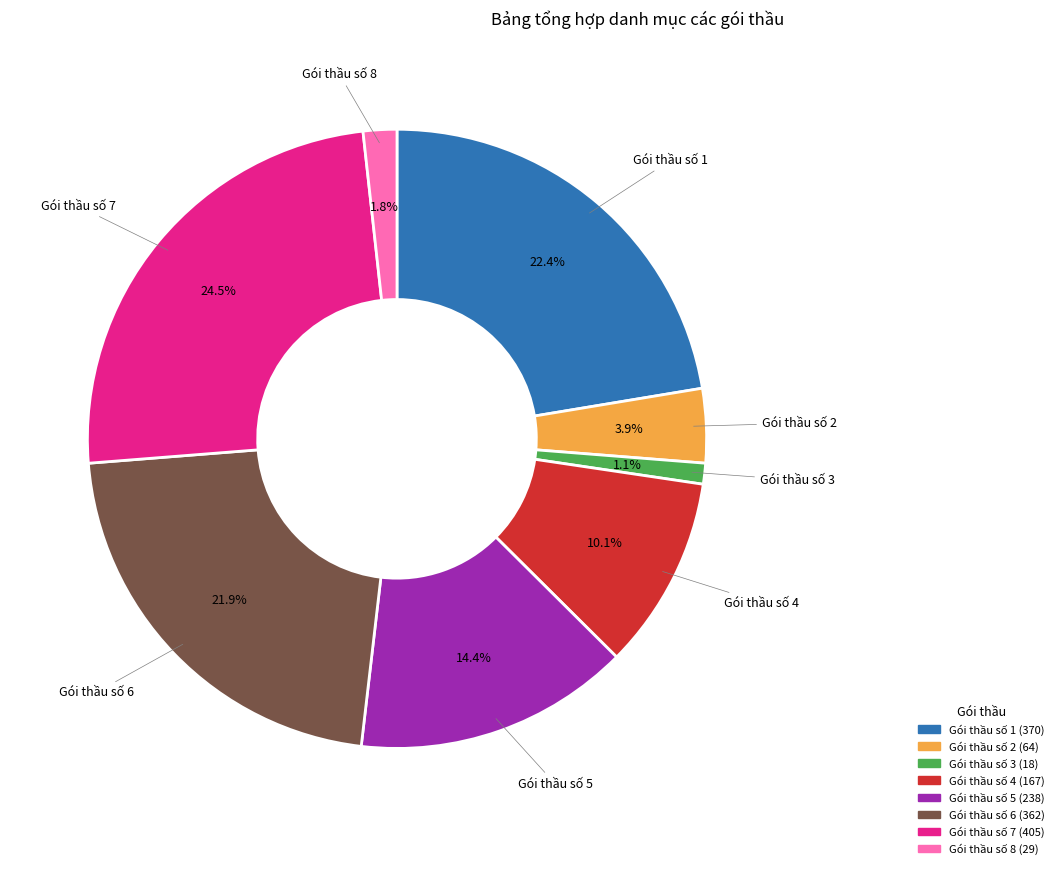

Is it true that Gói thầu số 4 is 19% of the pie?

False